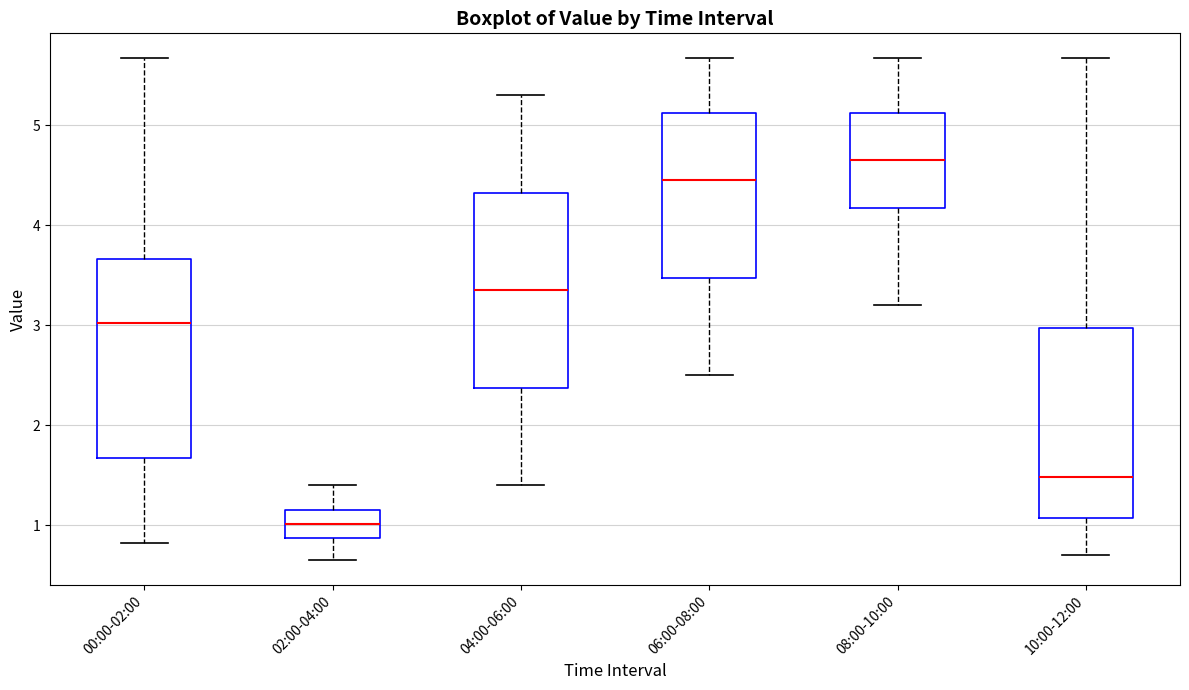

Where is the upper edge of the box for 02:00-04:00 on the y-axis? The values are not printed on the chart, so give them approximately, as read against the axis.

1.2